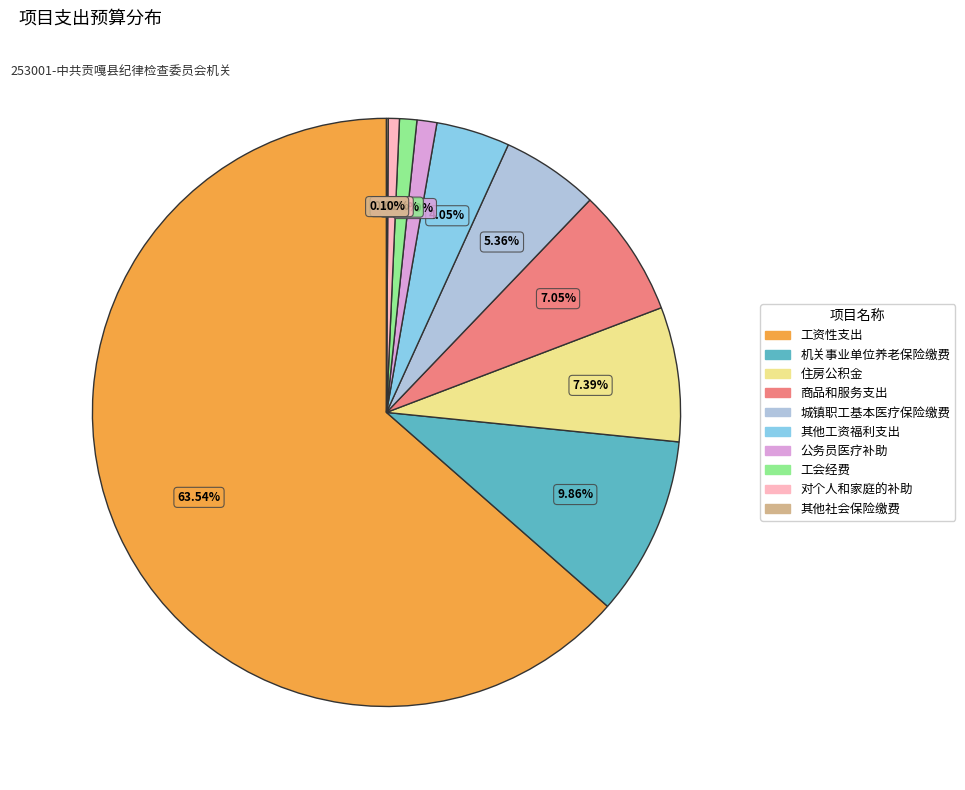

Is there a majority slice in this chart?

Yes